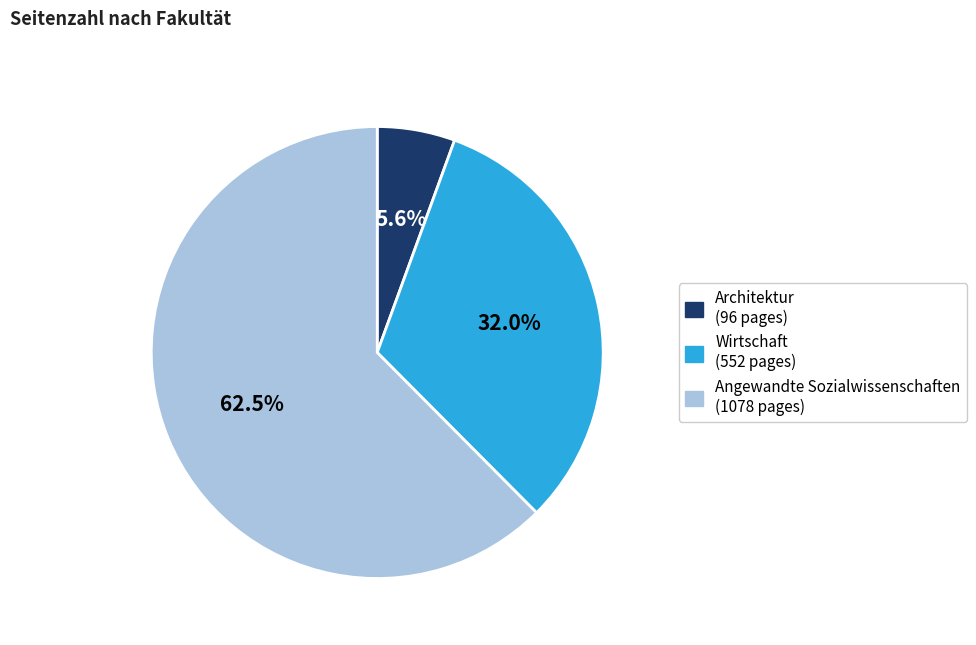

Count the number of slices in the pie.

3